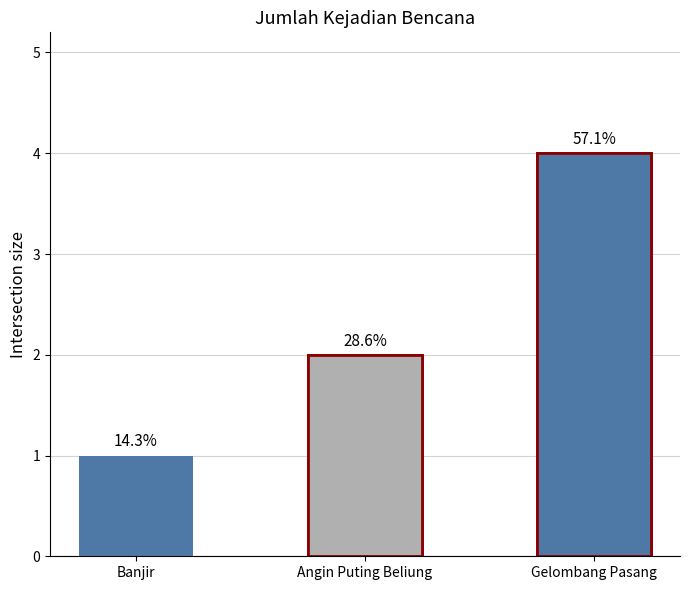

The value at Banjir is 0. True or false?

False